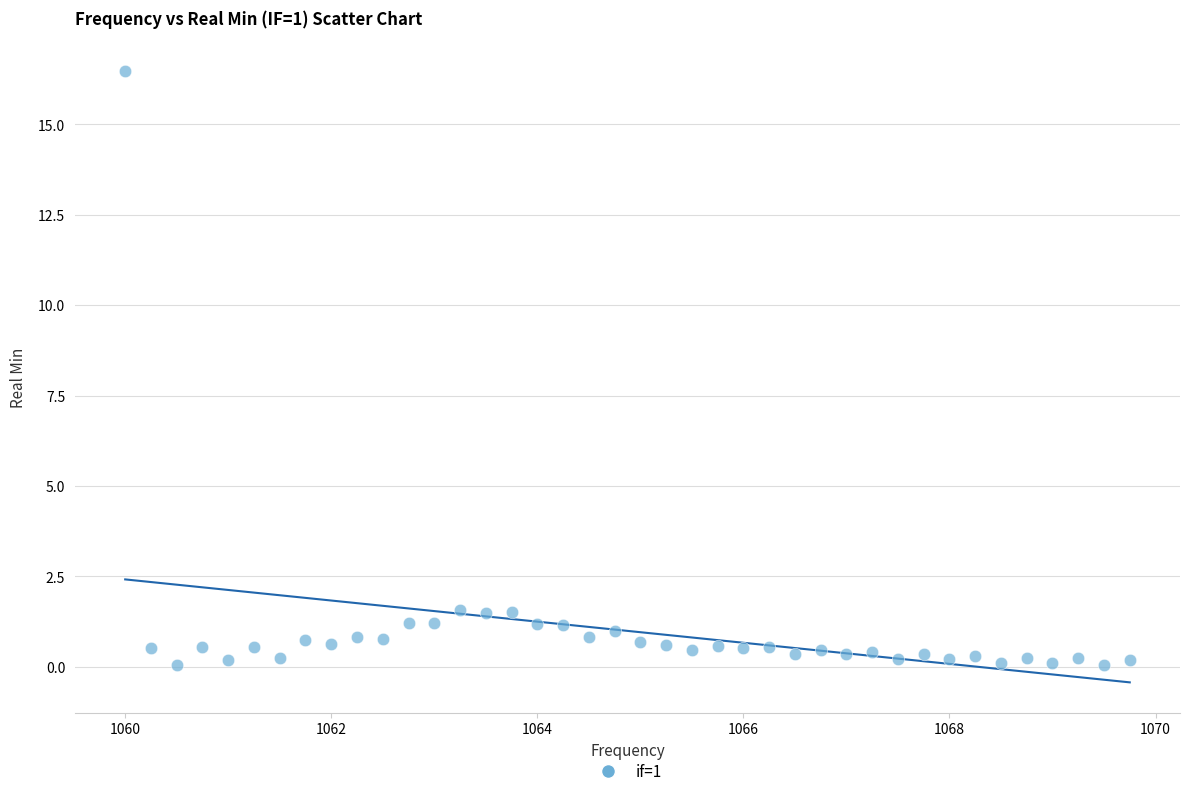

What is the range of Y values (max minus min)?

16.4